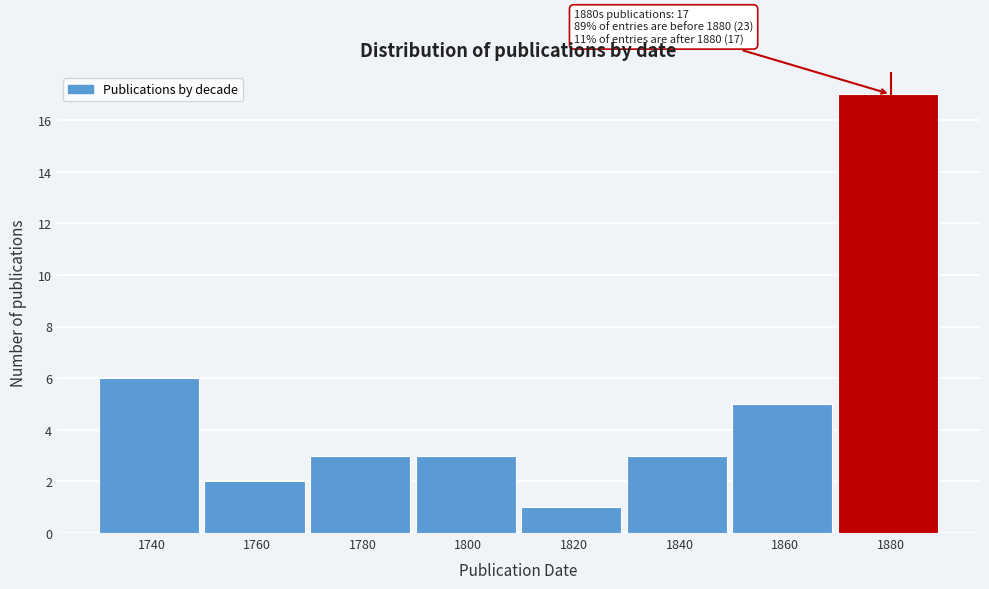

Reading left to right, extract all data points from this chart.

6	2	3	3	1	3	5	17